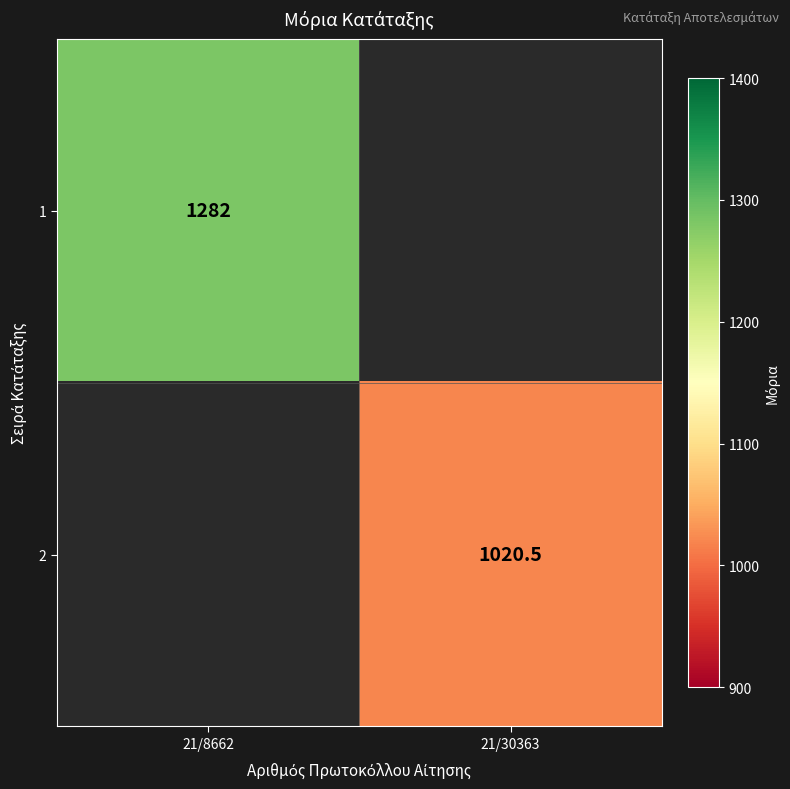

Is it true that 1 equals 1282.0 at 21/8662?

True